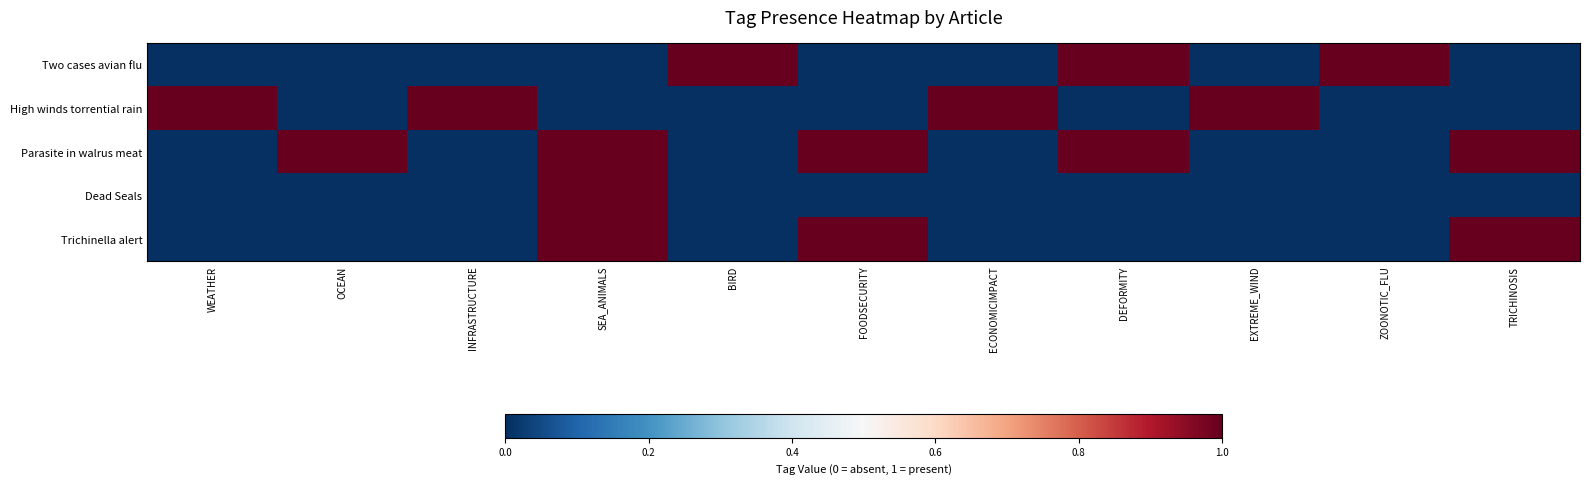

How many categories are shown in the chart?

11